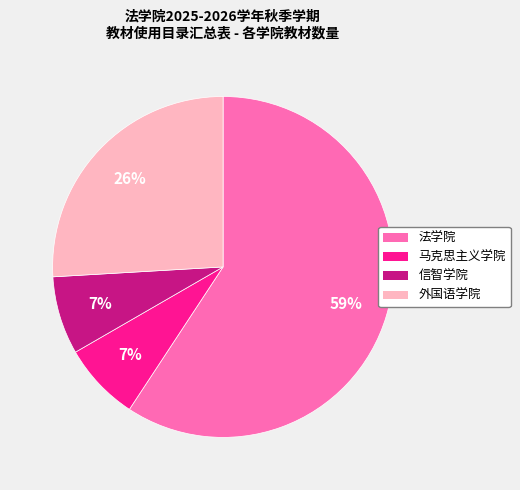

Which slice is the largest?

法学院